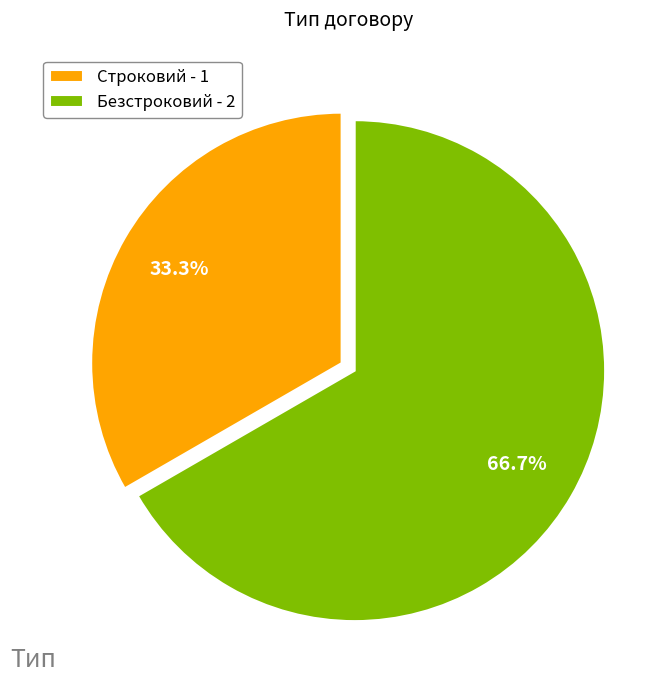

True or false: Безстроковий accounts for 67% of the total.

True